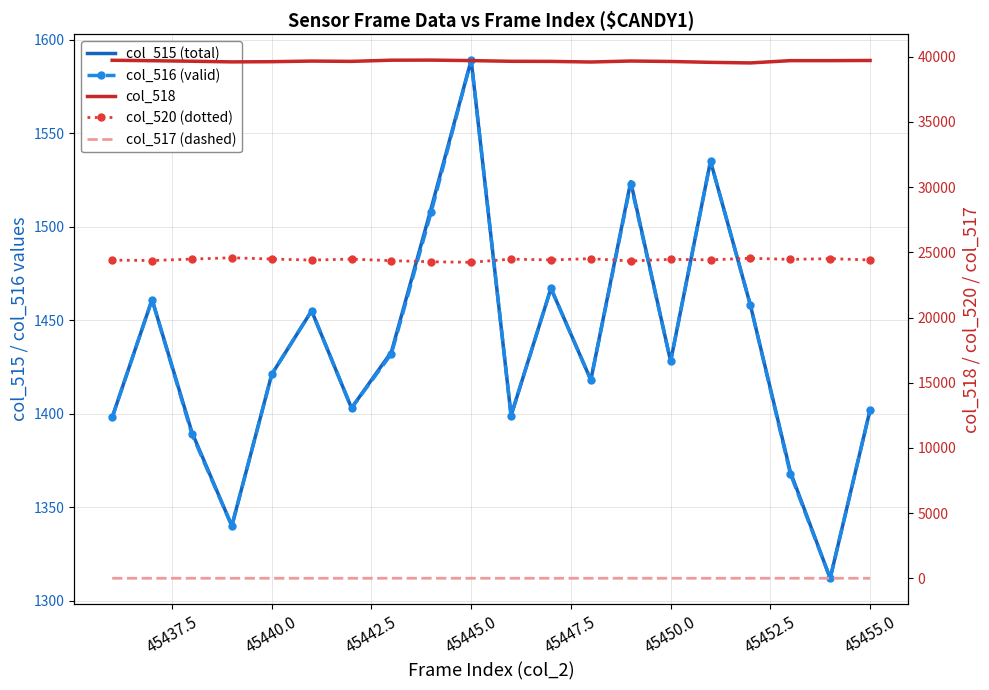

What is the maximum value for col_520 (dotted)?

24585